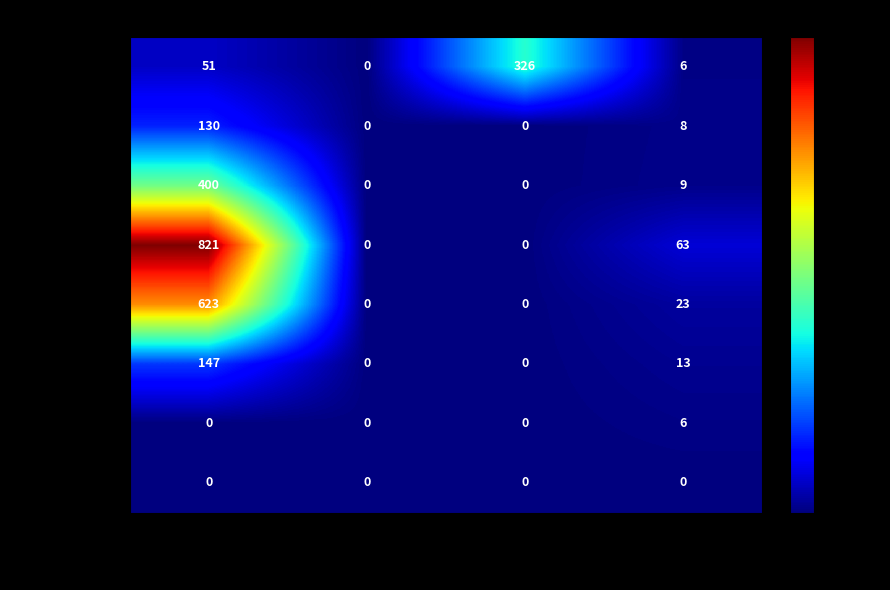

What is the difference between the maximum and minimum values in the ２１人～２５人 series?

400